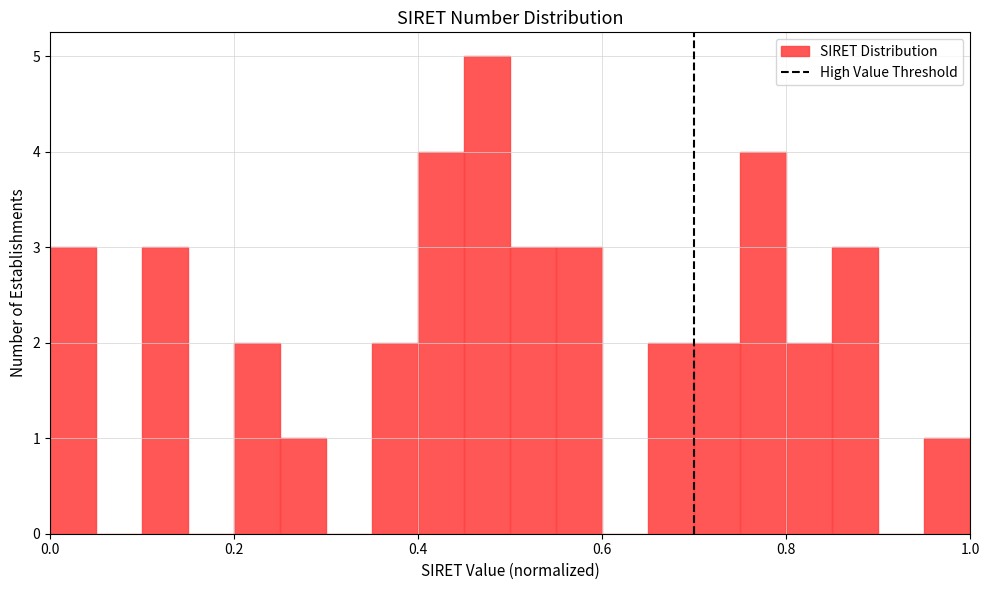

Read against the x-axis, roughly where is the centre of the tallest bar?

0.48